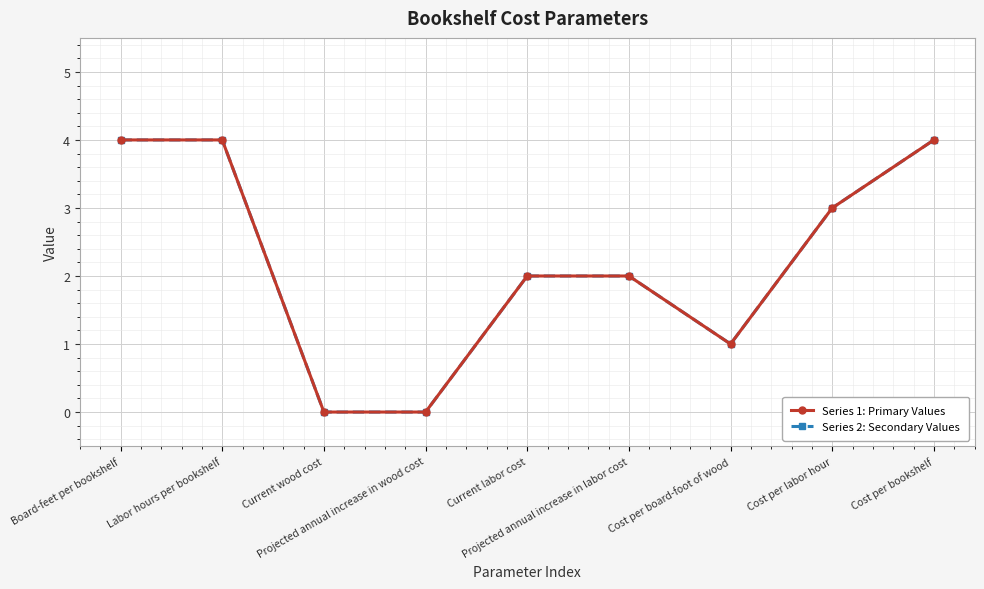

Does the chart have visible grid lines?

Yes